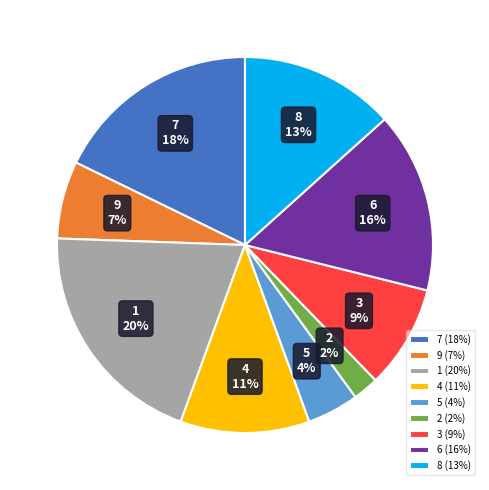

The 3 slice represents 4% of the pie. True or false?

False